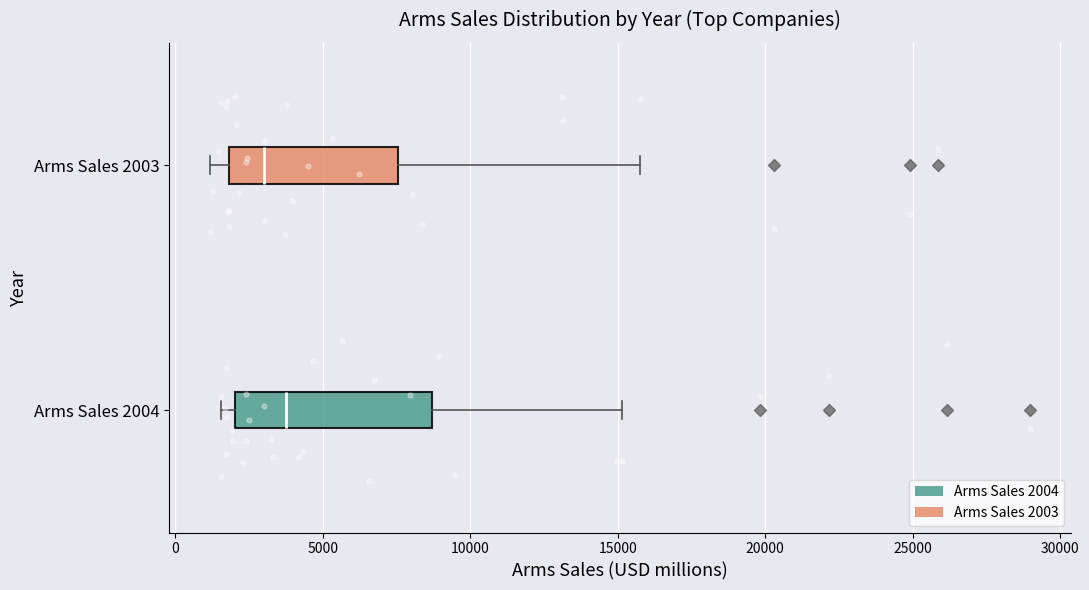

Reading bottom to top, read every box against the x-axis: the position of its median line, the range the box covers, and the ends of its whiskers. The values are not printed on the chart, so give them approximately, as read against the axis.

Arms Sales 2004: median 4000, box 2000 to 8500, whiskers 1500 to 15000
Arms Sales 2003: median 3000, box 2000 to 7500, whiskers 1000 to 16000